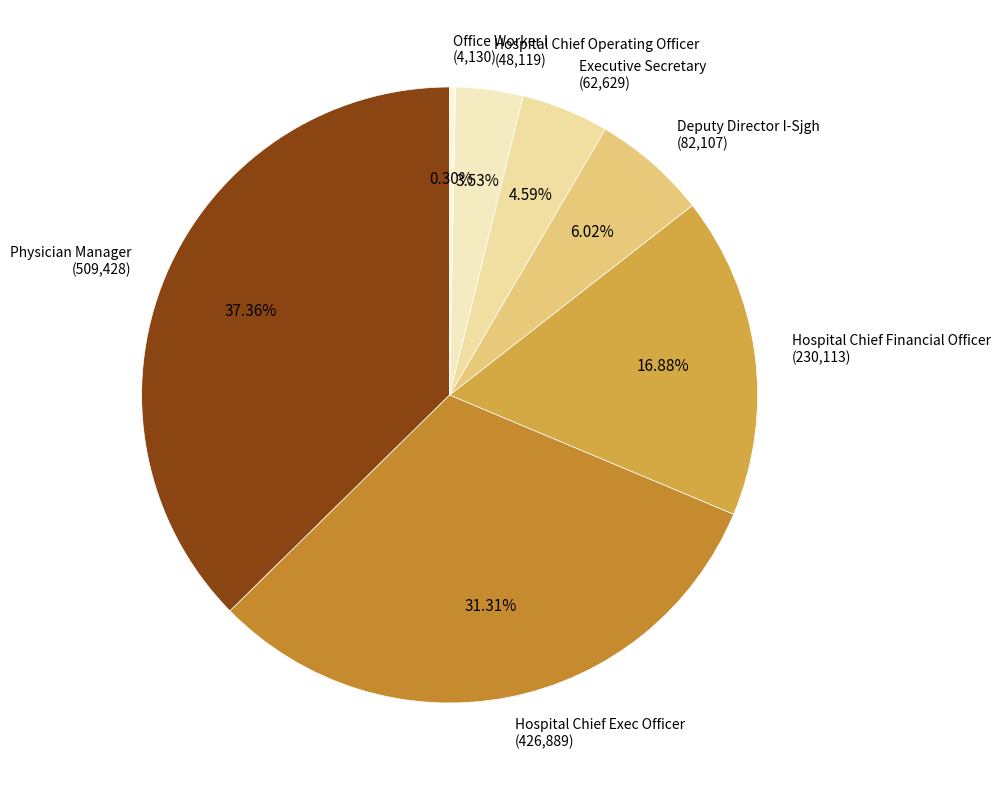

What percentage is the Executive Secretary slice, to the nearest percent?

5%